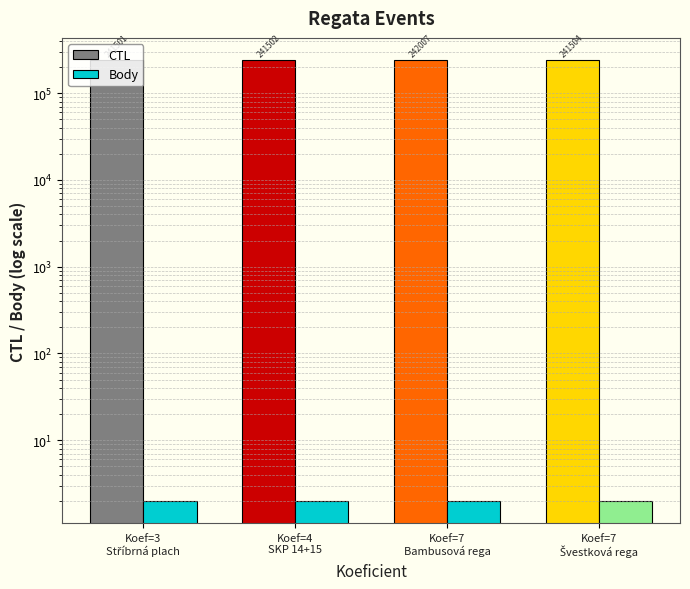

What are all the series names shown in the legend?

CTL, Body